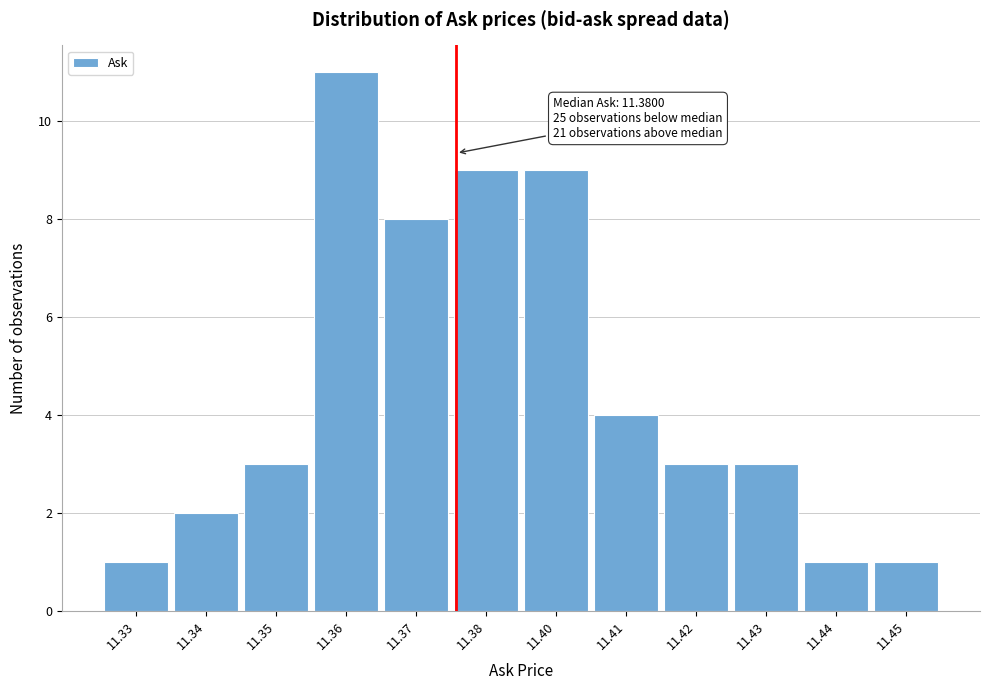

Reading right to left, what are all the values shown in this chart?

11.45=1	11.44=1	11.43=3	11.42=3	11.41=4	11.40=9	11.38=9	11.37=8	11.36=11	11.35=3	11.34=2	11.33=1